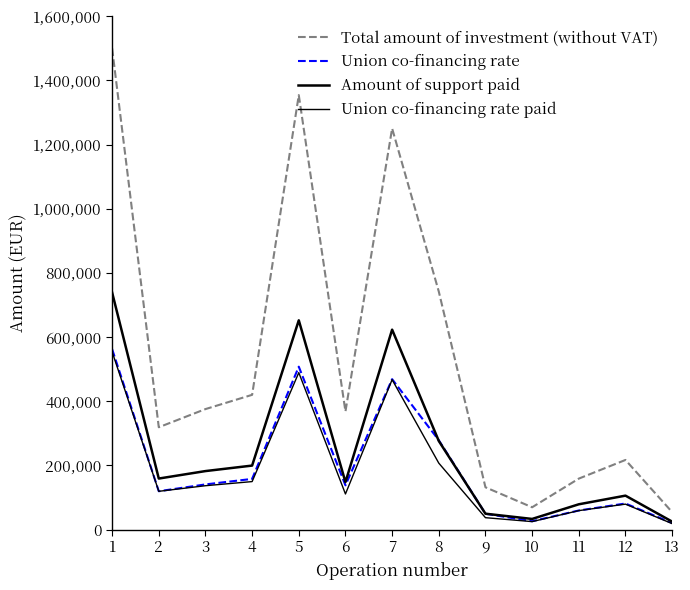

Which series ends up on top after the final intersection of Amount of support paid and Union co-financing rate?

Amount of support paid